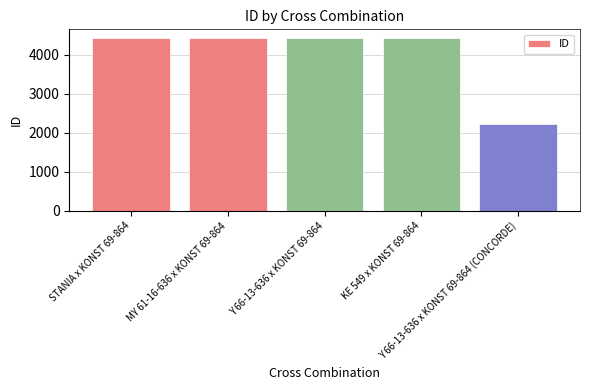

What is the sum of all values?

19939